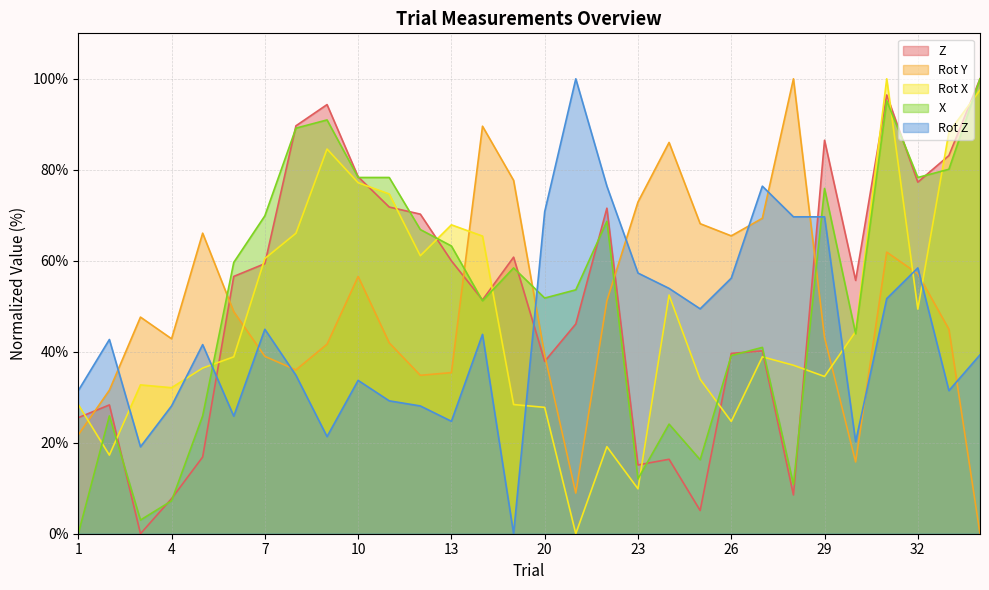

Where is X nearest to the value 50?

14